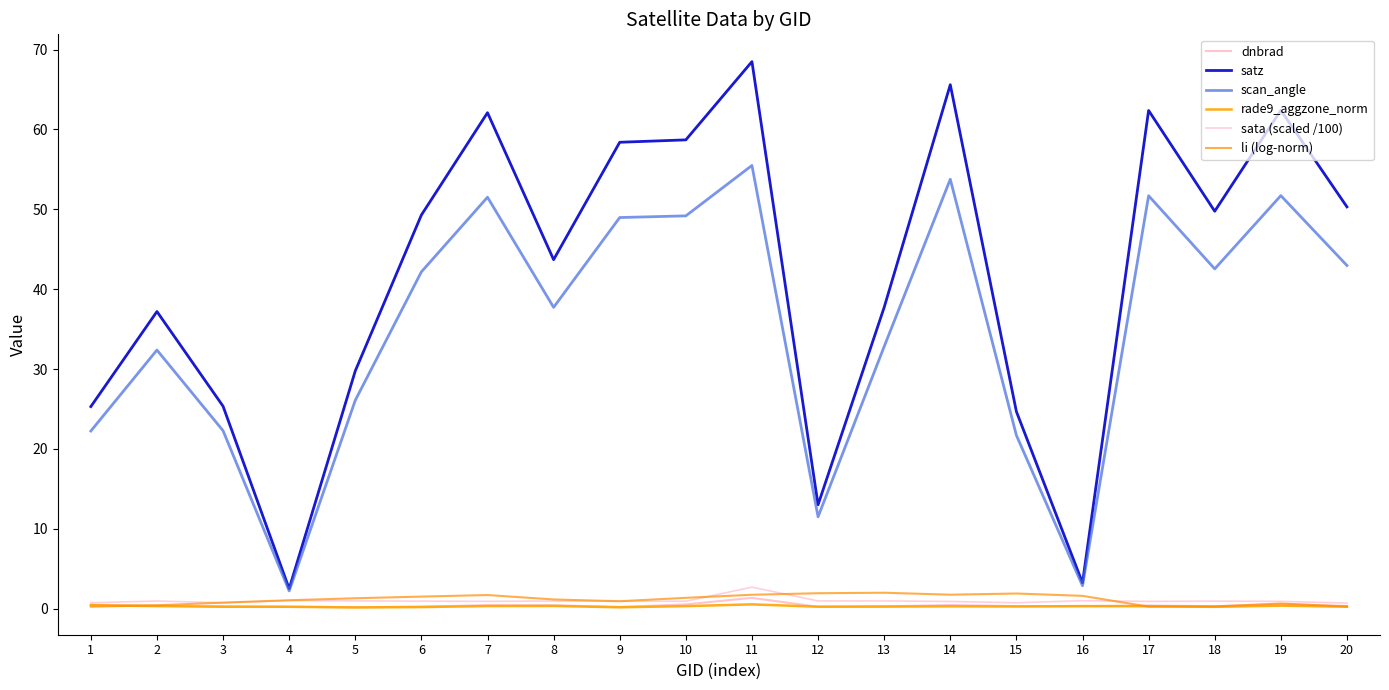

How many lines are shown in the chart?

6